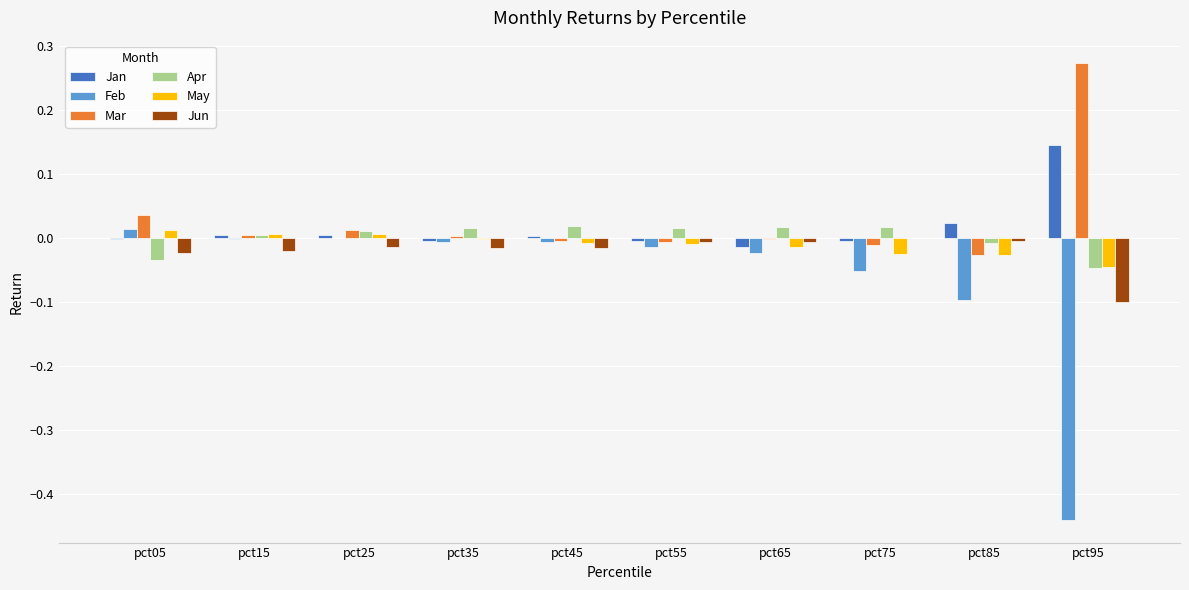

Is it true that Jan equals -0.0 at pct05?

True